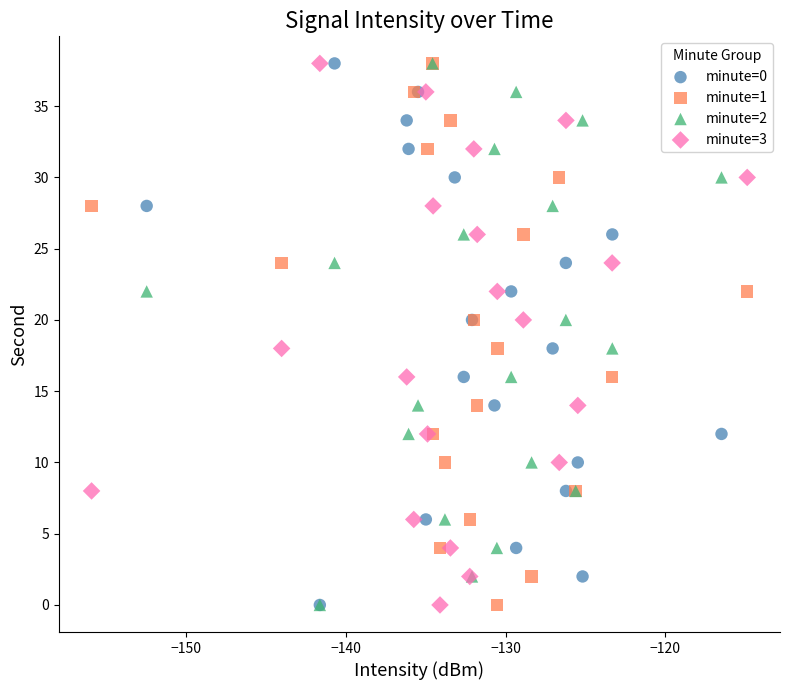

What are all the series names shown in the legend?

minute=0, minute=1, minute=2, minute=3